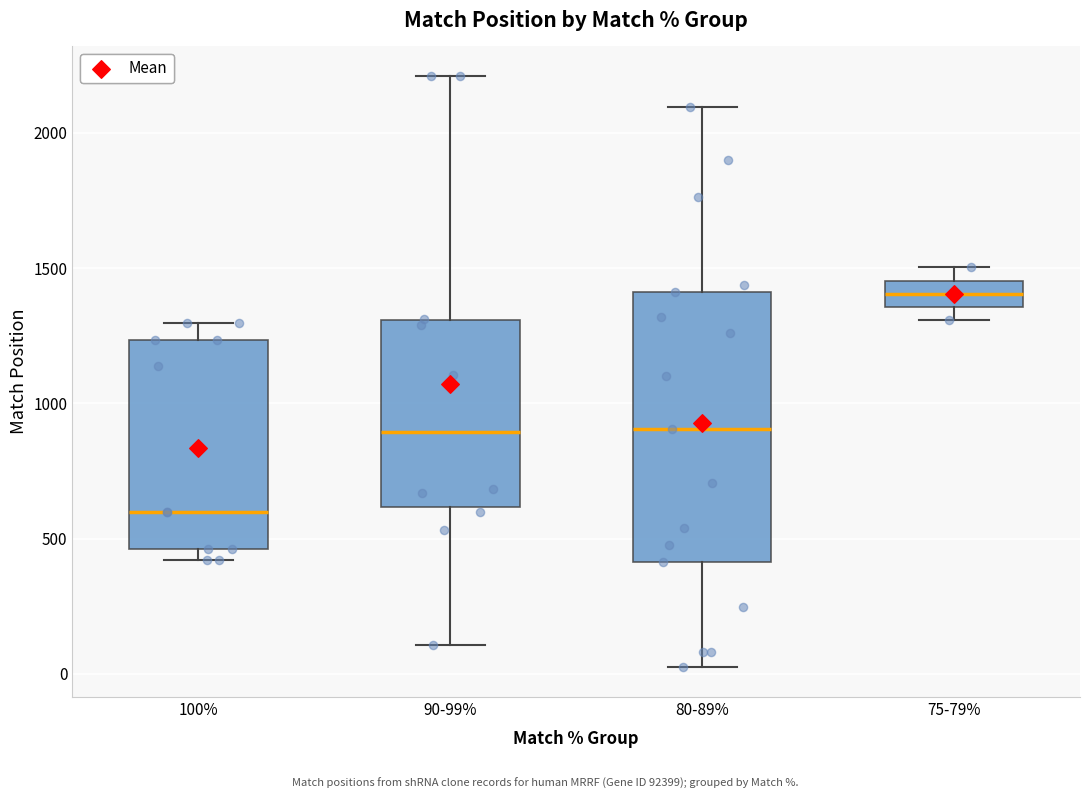

Reading left to right, read every box against the y-axis: the position of its median line, the range the box covers, and the ends of its whiskers. The values are not printed on the chart, so give them approximately, as read against the axis.

100%: median 600, box 450 to 1250, whiskers 400 to 1300
90-99%: median 900, box 600 to 1300, whiskers 100 to 2200
80-89%: median 900, box 400 to 1400, whiskers 0 to 2100
75-79%: median 1400, box 1350 to 1450, whiskers 1300 to 1500